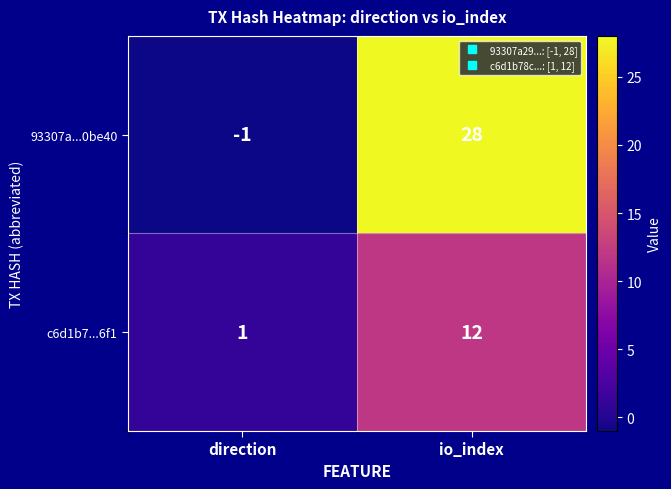

Which series has the largest total across all categories?

93307a...0be40